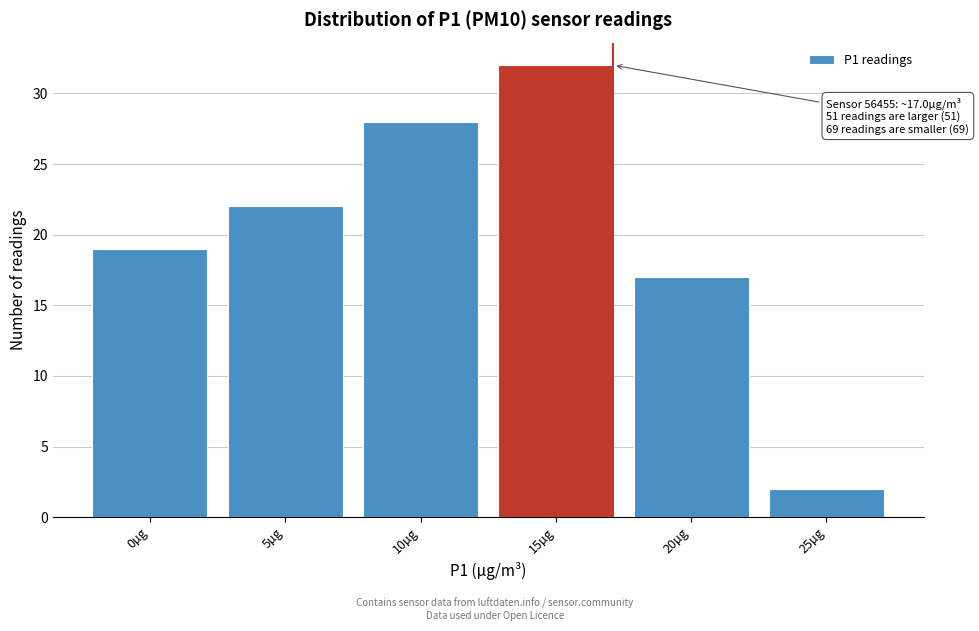

Reading left to right, transcribe all the data shown in this chart.

19	22	28	32	17	2